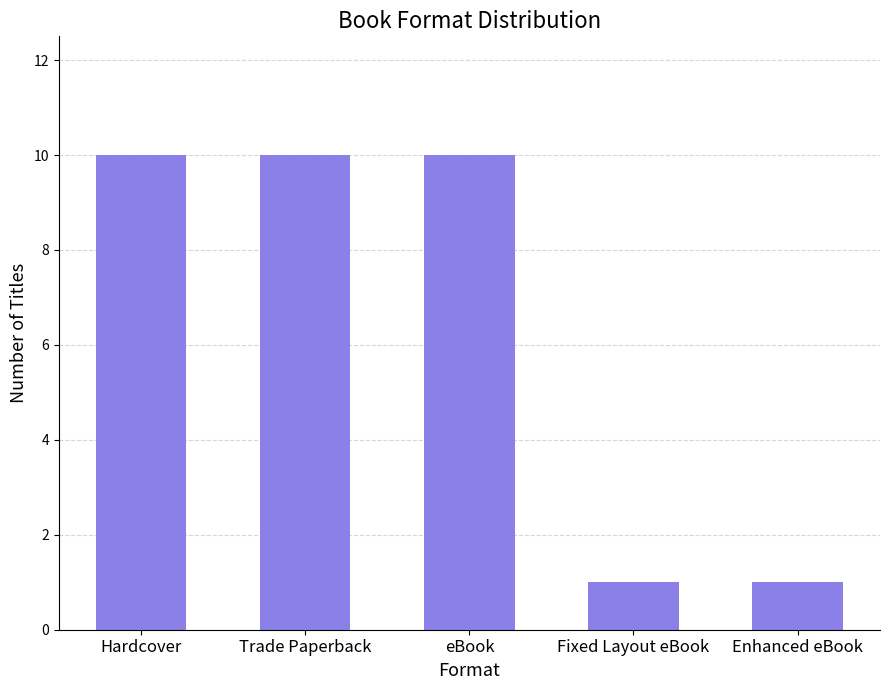

What is the greatest value displayed?

10